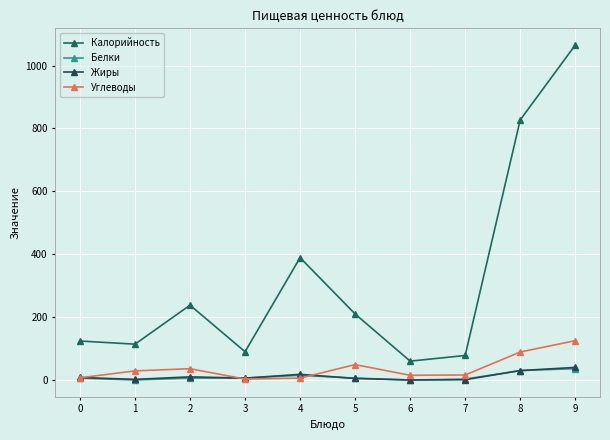

Is it true that Калорийность equals 68 at 1?

False